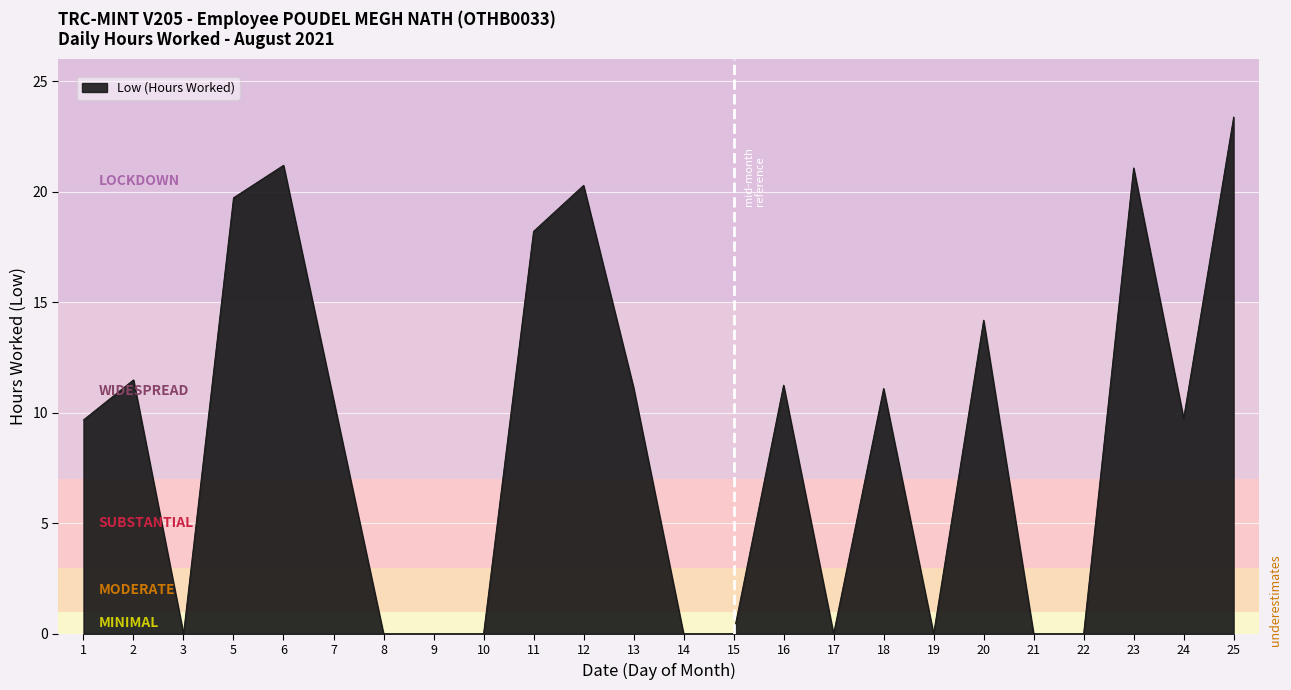

What is the maximum value shown in the chart?

23.4